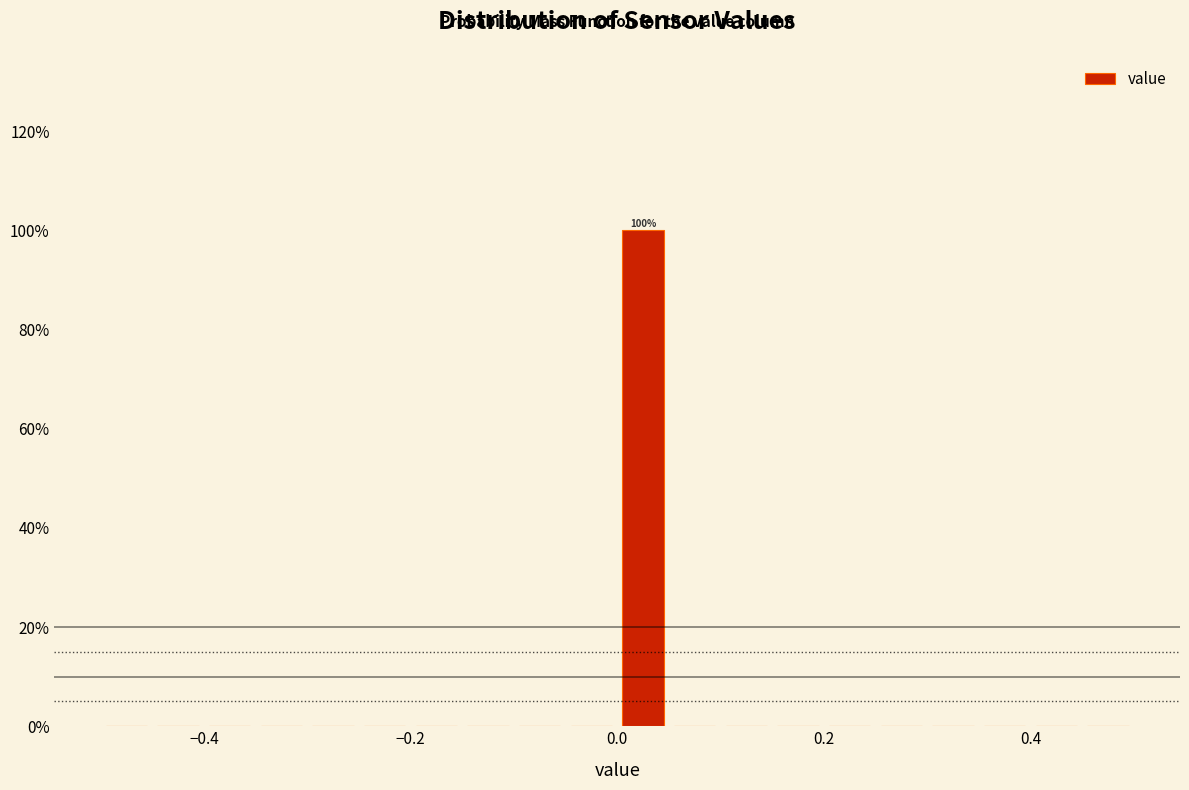

Around what value on the x-axis is the tallest bar? Give the approximate position of its centre, as read against the axis.

0.02